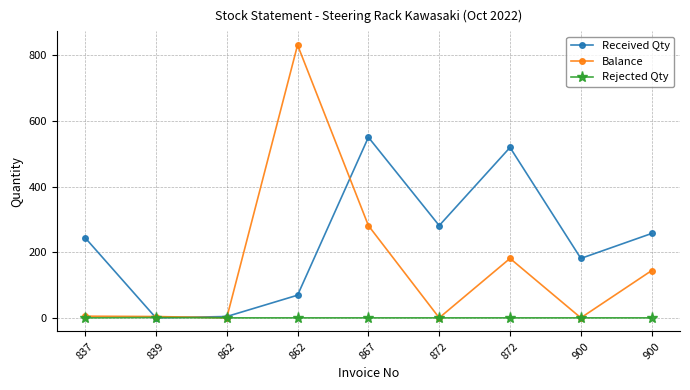

Where is Rejected Qty nearest to the value 0?

837